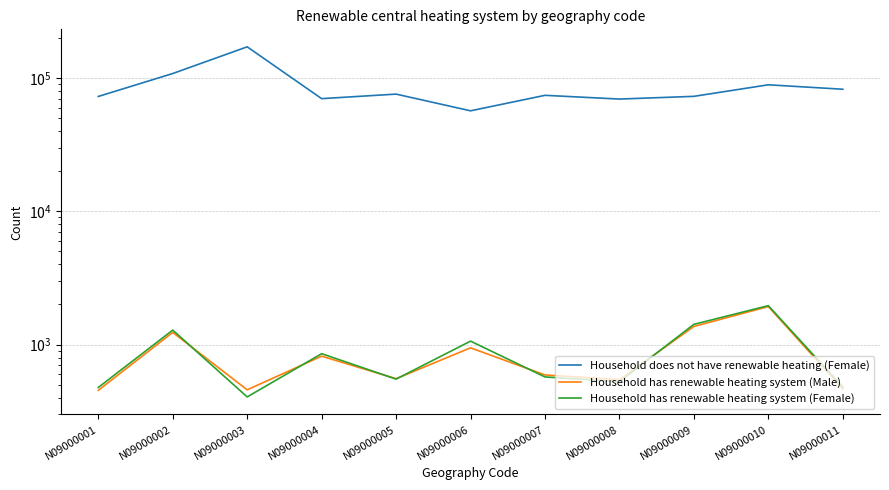

At which category does Household has renewable heating system (Female) reach its first local valley?

N09000003